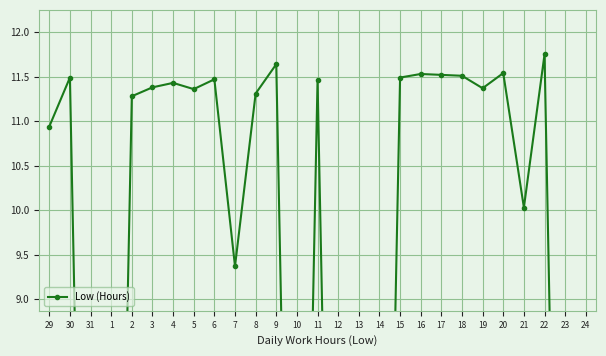

Count the number of categories in the chart.

27